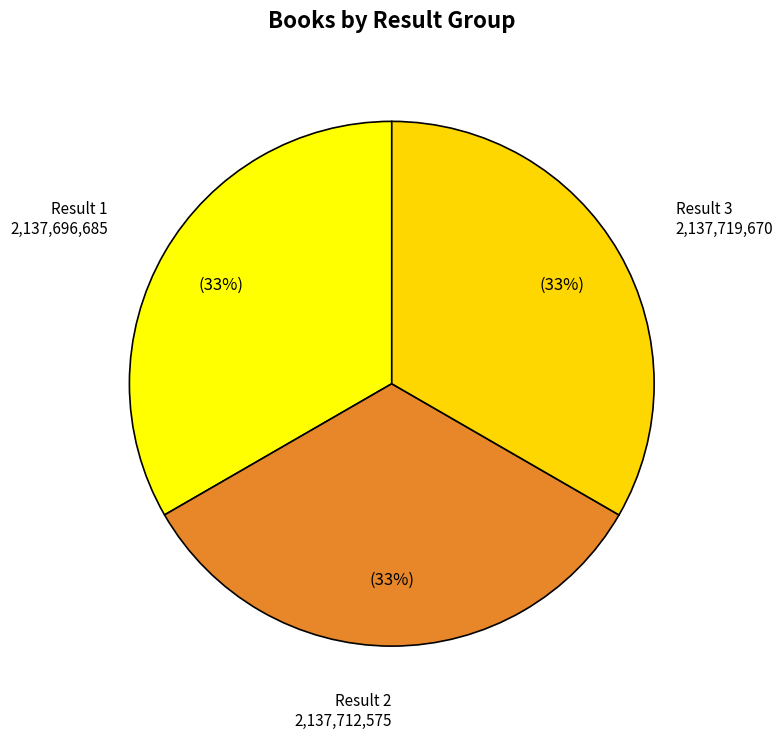

Approximately how many times larger is the value at Result 2 compared to Result 3?

1.0